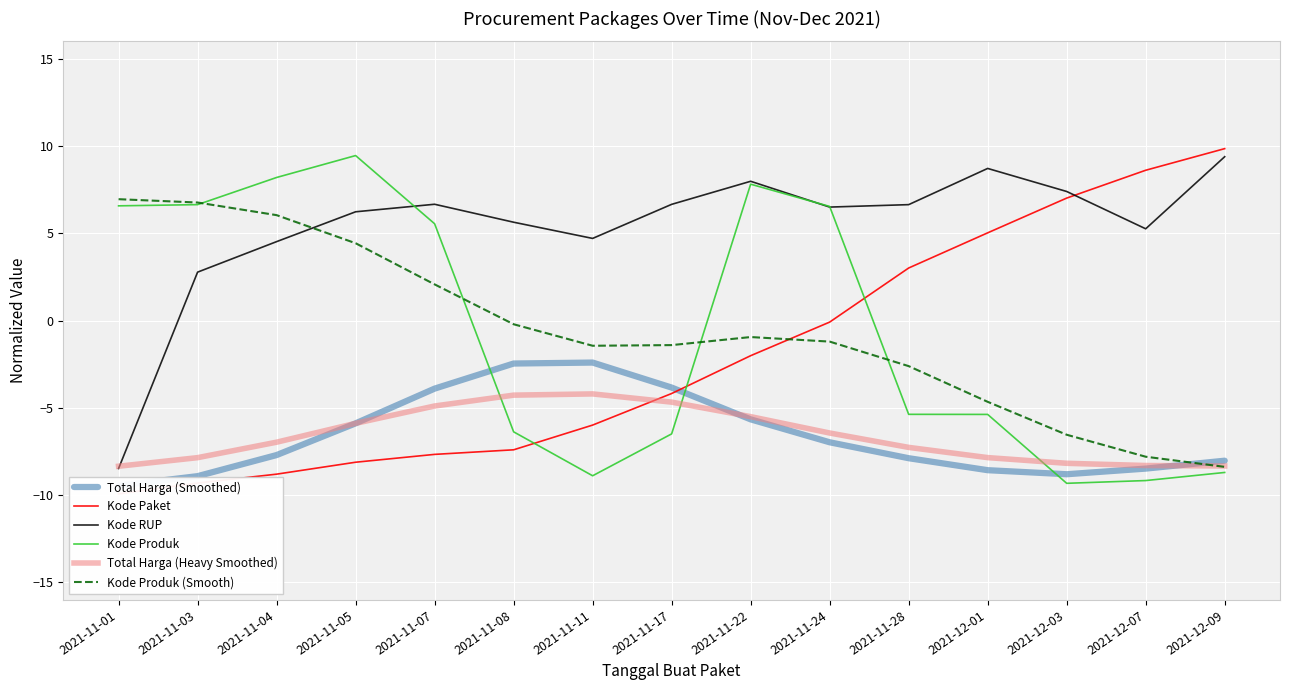

The value of Kode Produk (Smooth) at 2021-11-04 is 6.0. True or false?

True